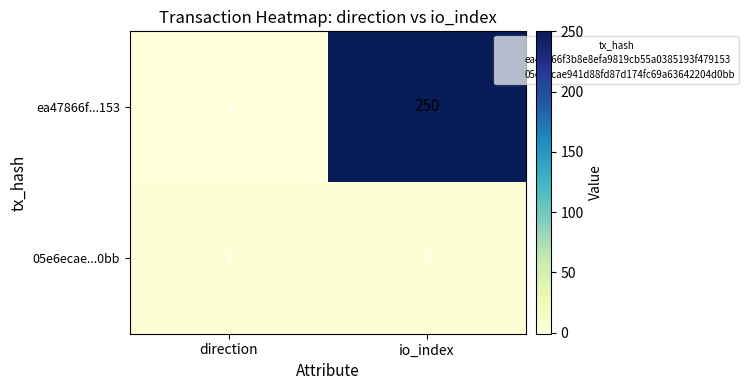

Which series has the largest total across all categories?

ea47866f...153